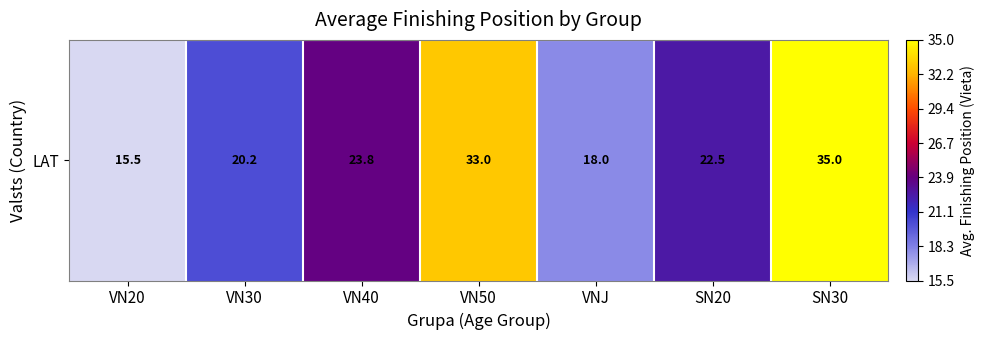

What is the change in value from VN20 to VN50?

+17.5